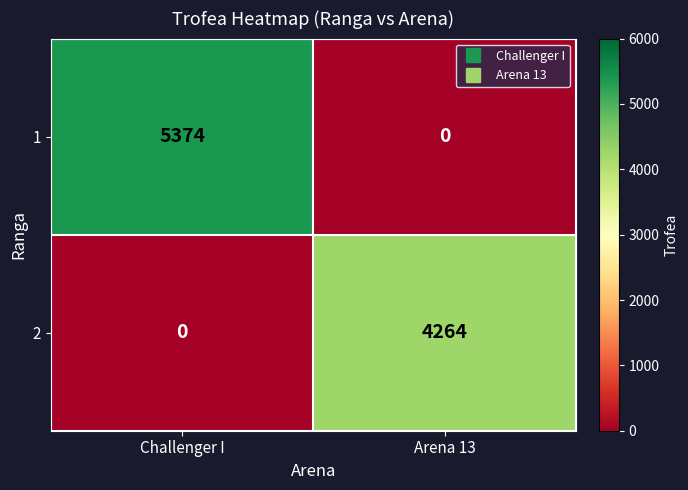

What is the difference between the 1 values at Arena 13 and Challenger I?

5374